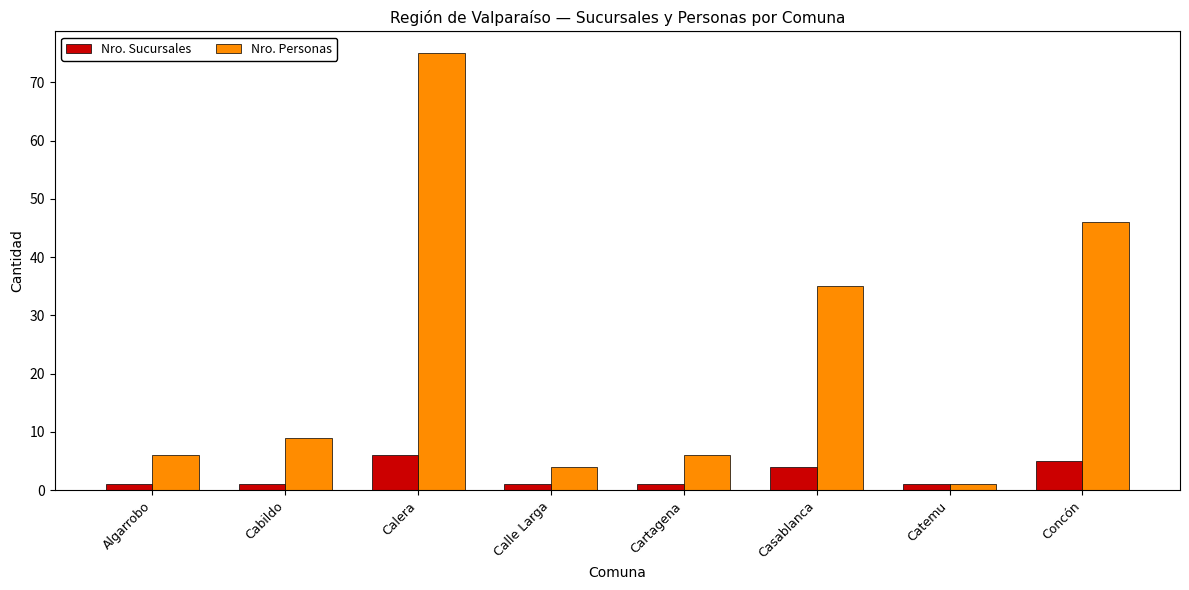

Rank the series by their maximum value, from highest to lowest.

Nro. Personas, Nro. Sucursales